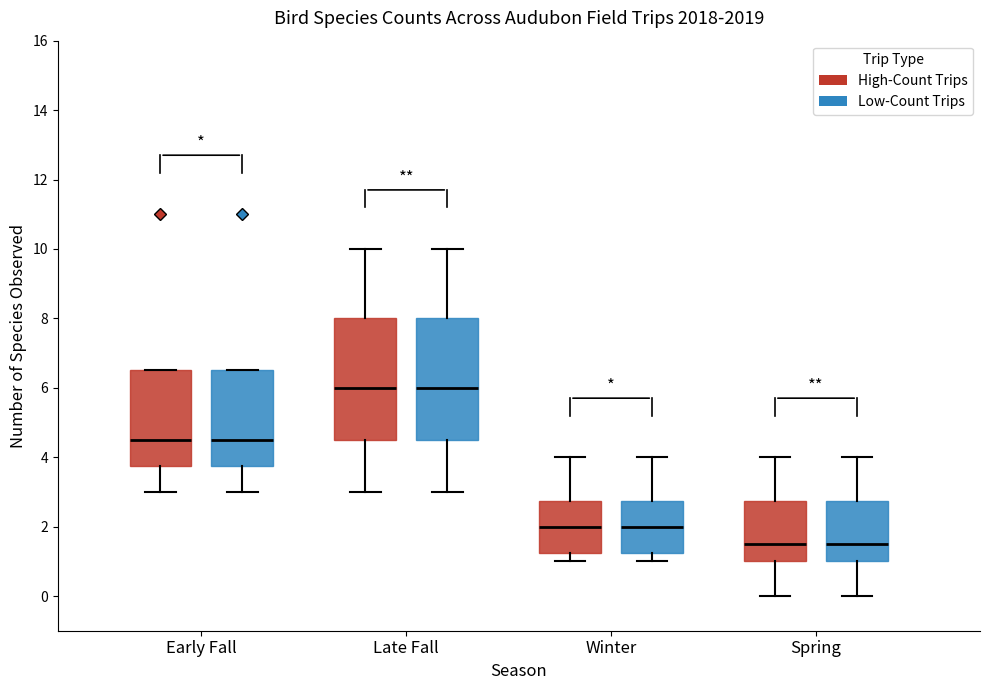

Reading left to right, transcribe this box plot: for each box, give where its median line is, the range the box spans, and where its two whiskers end, as read against the y-axis. The values are not printed on the chart, so give them approximately, as read against the axis.

Early Fall (High-Count Trips): median 4.6, box 3.8 to 6.6, whiskers 3.0 to 6.6
Early Fall (Low-Count Trips): median 4.6, box 3.8 to 6.6, whiskers 3.0 to 6.6
Late Fall (High-Count Trips): median 6.0, box 4.6 to 8.0, whiskers 3.0 to 10.0
Late Fall (Low-Count Trips): median 6.0, box 4.6 to 8.0, whiskers 3.0 to 10.0
Winter (High-Count Trips): median 2.0, box 1.2 to 2.8, whiskers 1.0 to 4.0
Winter (Low-Count Trips): median 2.0, box 1.2 to 2.8, whiskers 1.0 to 4.0
Spring (High-Count Trips): median 1.6, box 1.0 to 2.8, whiskers 0.0 to 4.0
Spring (Low-Count Trips): median 1.6, box 1.0 to 2.8, whiskers 0.0 to 4.0